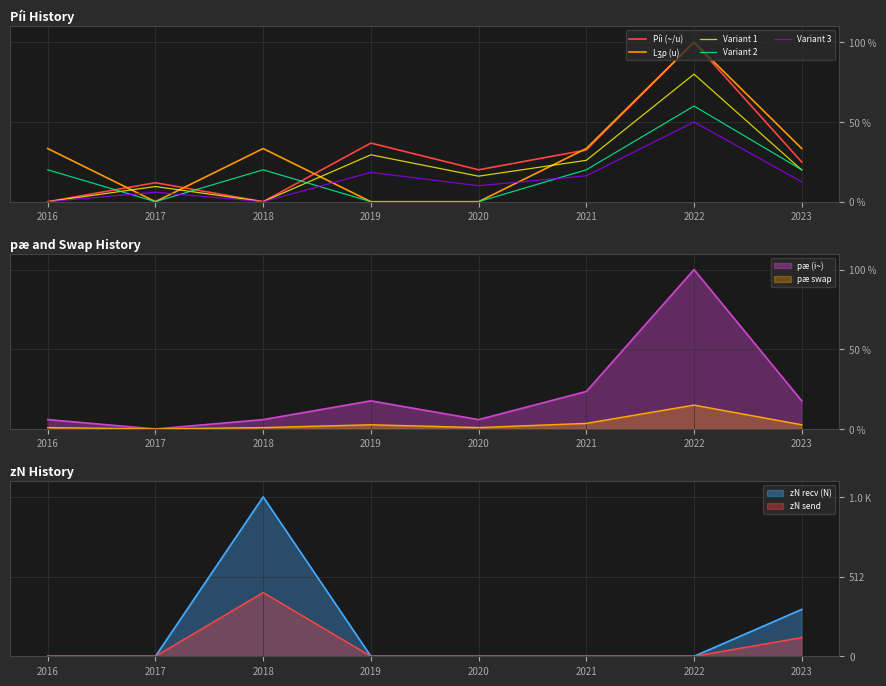

Between 2020 and 2021, which is larger?

2021